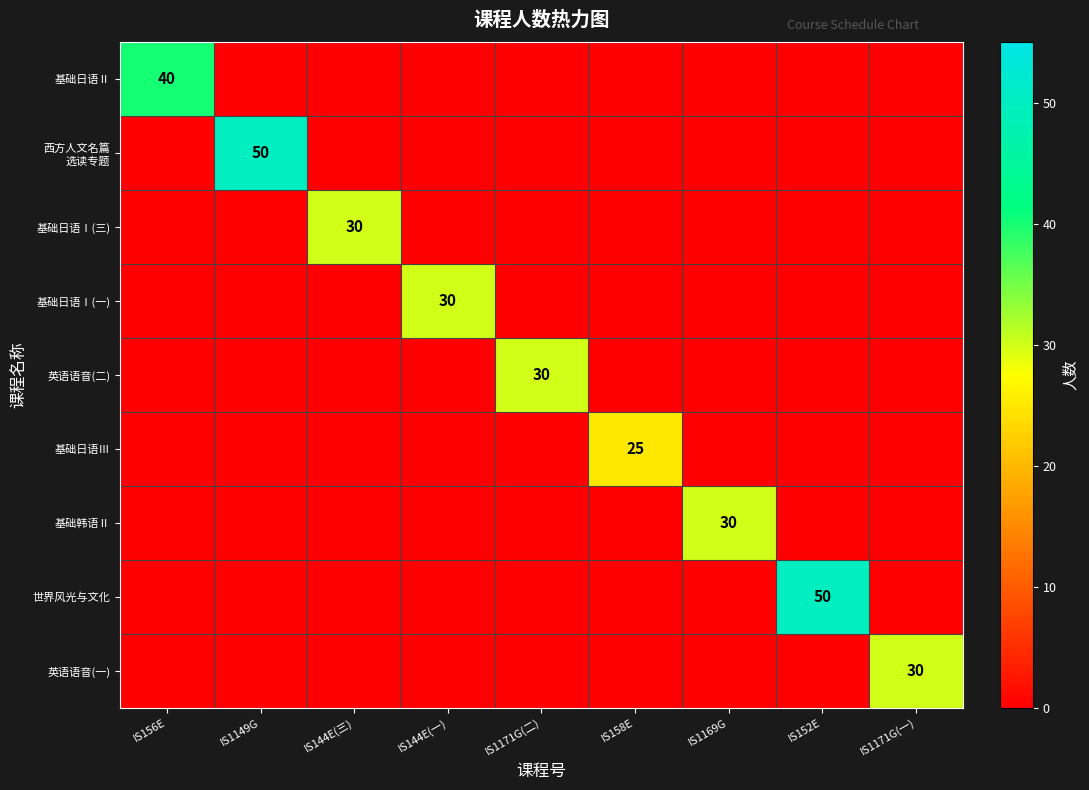

What is the difference between the maximum and minimum values in the 基础日语Ⅰ(三) series?

30